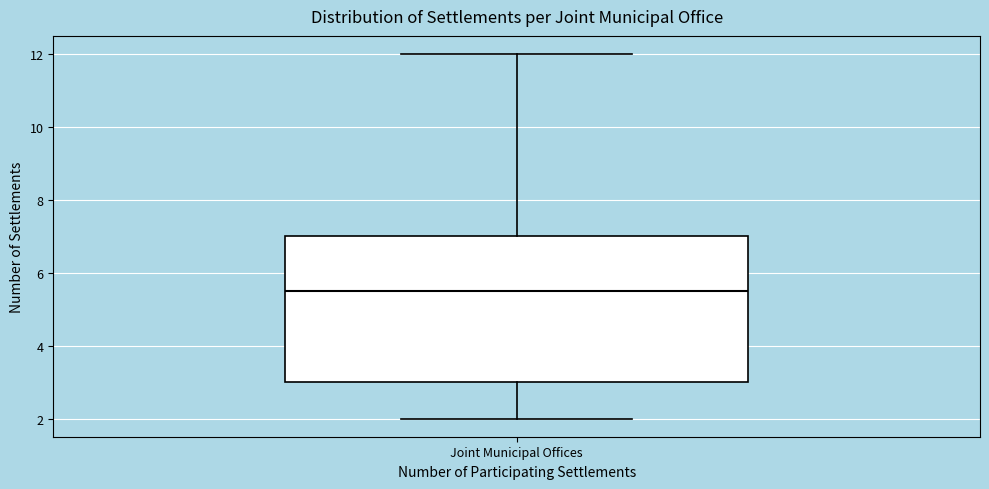

Where does the median line of the box for Joint Municipal Offices sit on the y-axis? The values are not printed on the chart, so give them approximately, as read against the axis.

5.6